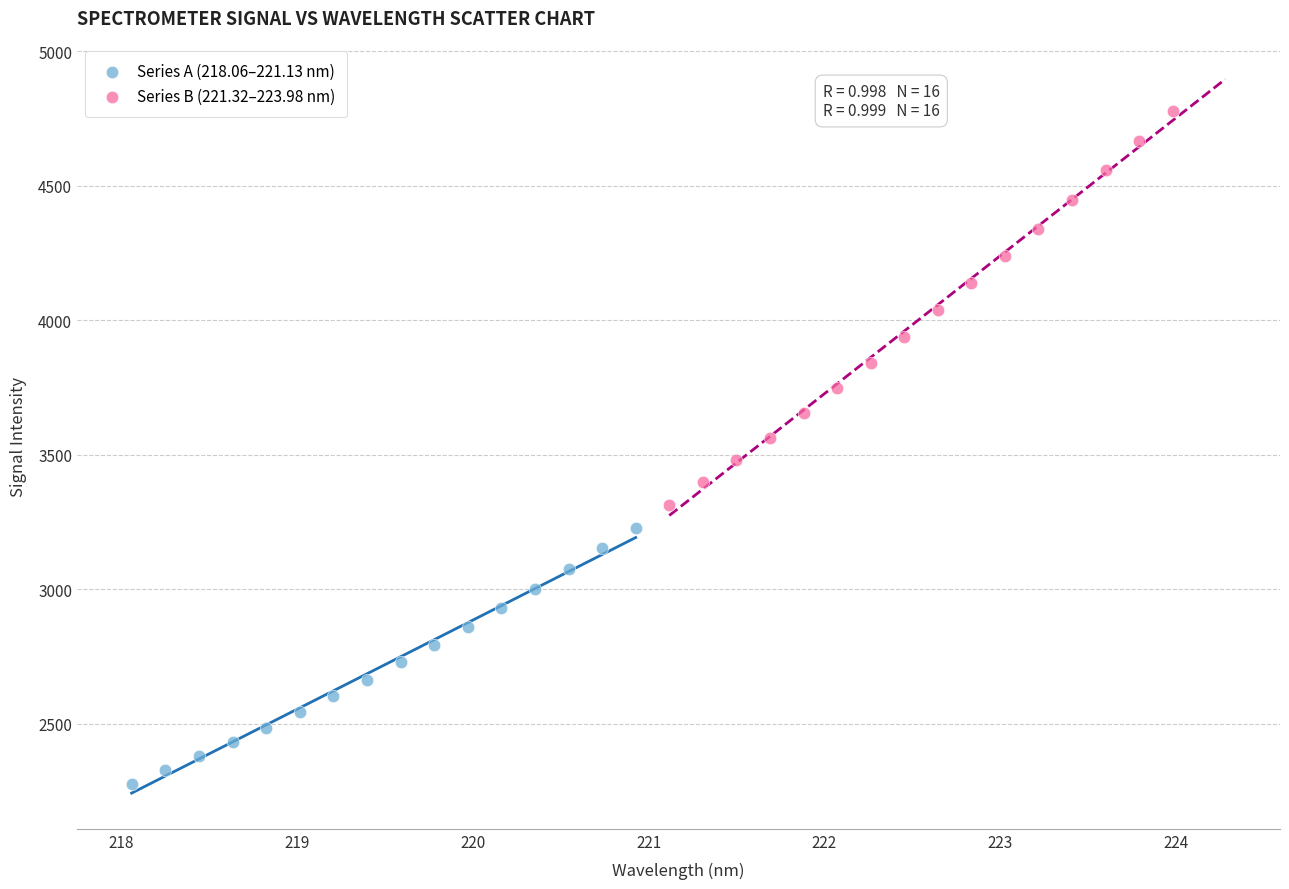

Which series contains the highest Y value?

Series B (221.32–223.98 nm)